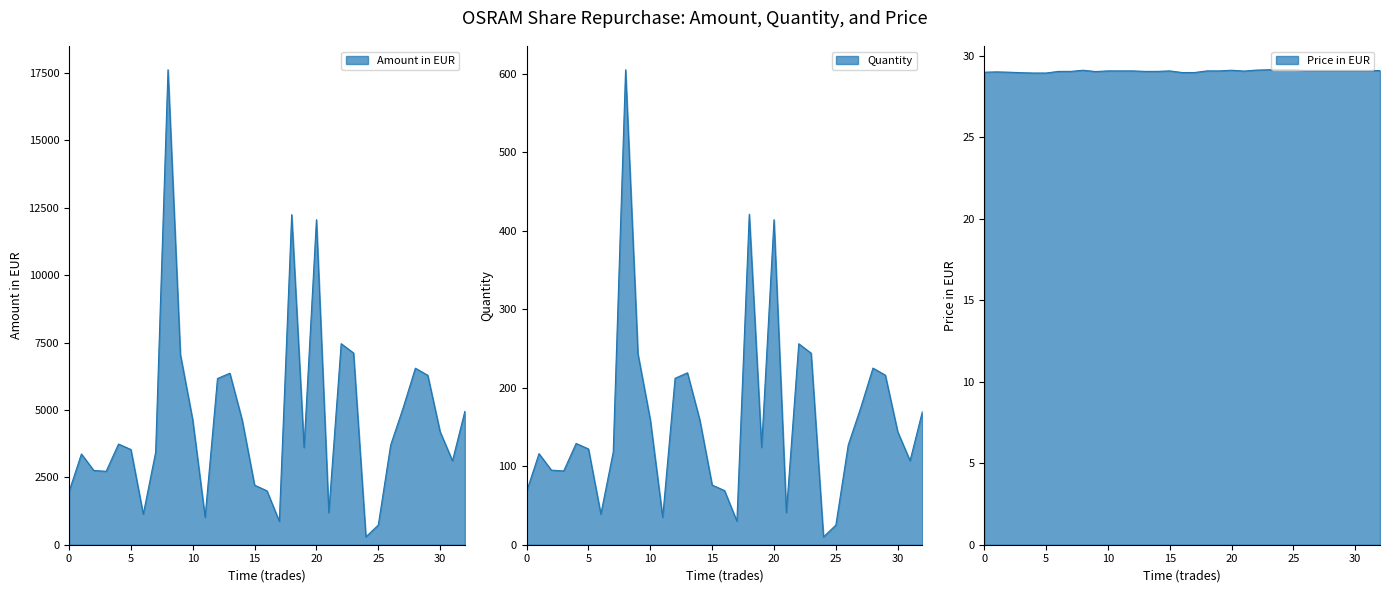

How many lines are shown in the chart?

3